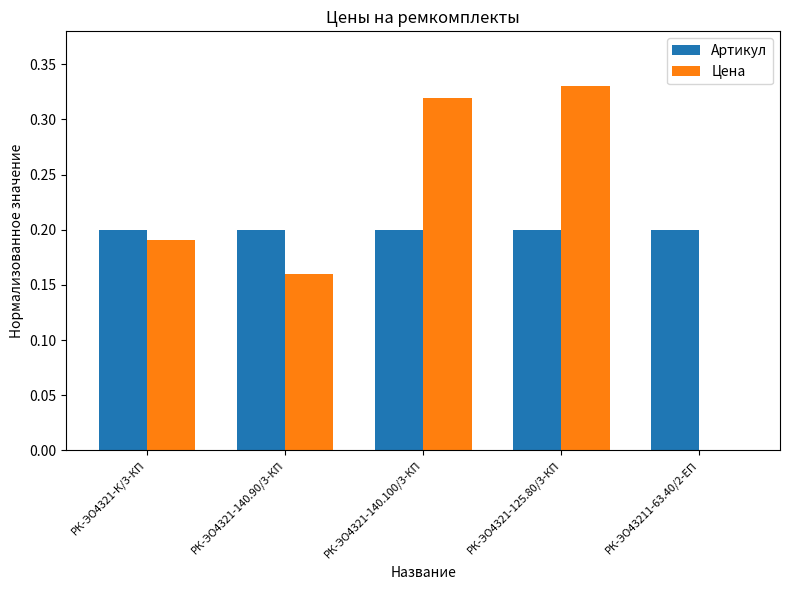

What are all the series names shown in the legend?

Артикул, Цена